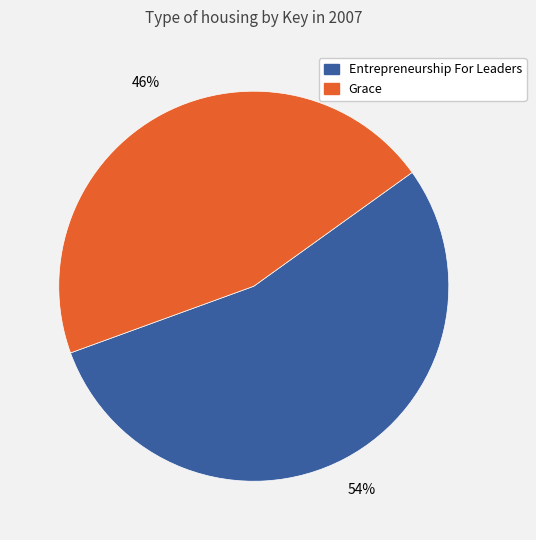

Between Grace and Entrepreneurship For Leaders, which is larger?

Entrepreneurship For Leaders